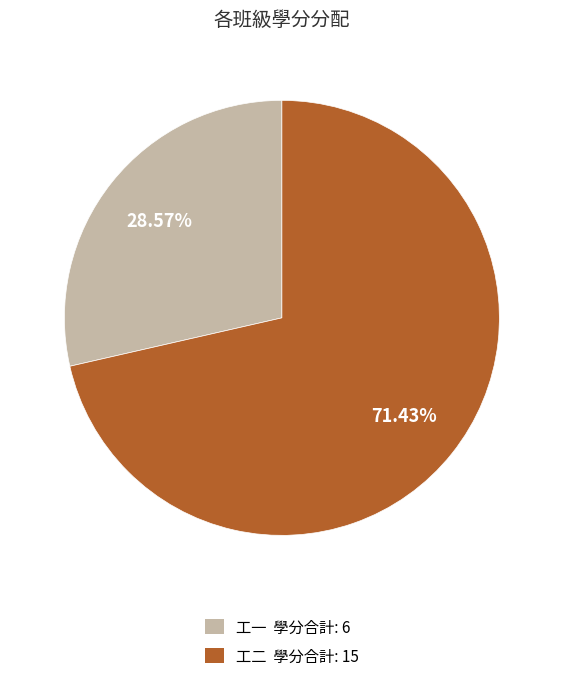

Rank the categories by value from lowest to highest.

工一 學分合計: 6, 工二 學分合計: 15